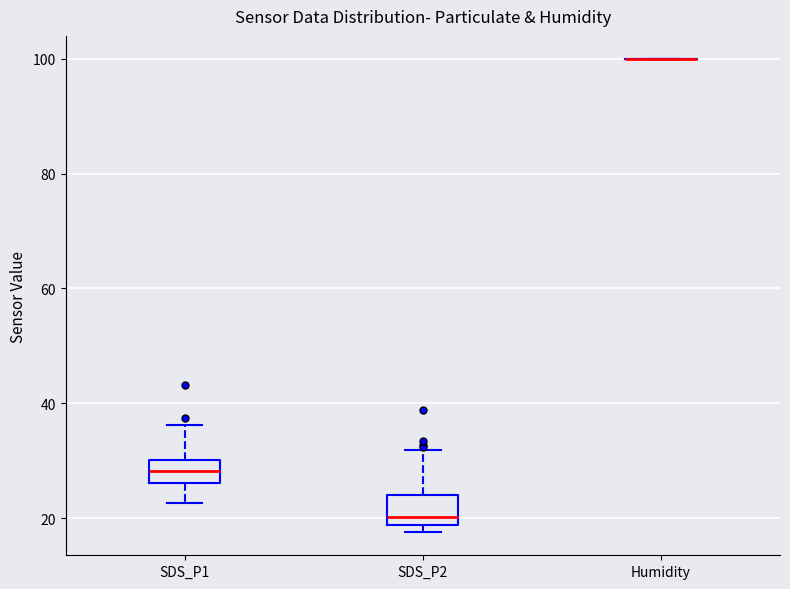

Reading left to right, transcribe this box plot: for each box, give where its median line is, the range the box spans, and where its two whiskers end, as read against the y-axis. The values are not printed on the chart, so give them approximately, as read against the axis.

SDS_P1: median 28, box 26 to 30, whiskers 22 to 36
SDS_P2: median 20, box 18 to 24, whiskers 18 (just below the box's lower edge) to 32
Humidity: box collapsed to a line at 100, whiskers 100 to 100